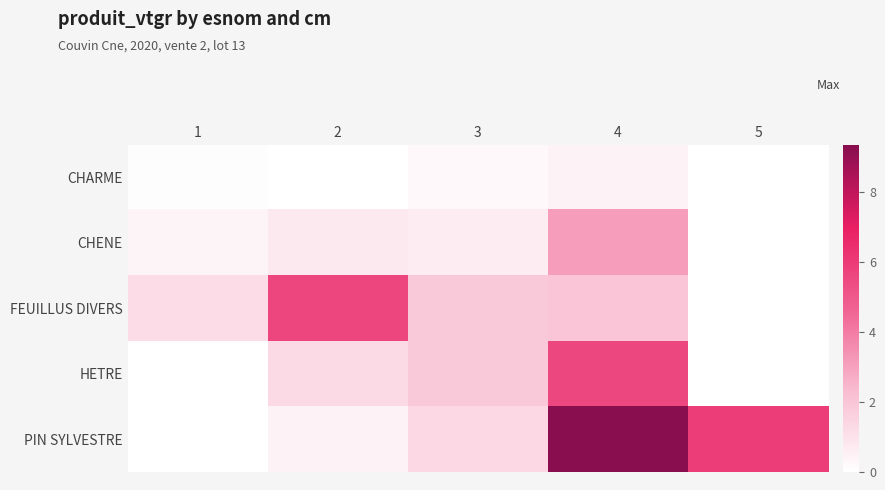

At which category is the sum across all series the highest?

4